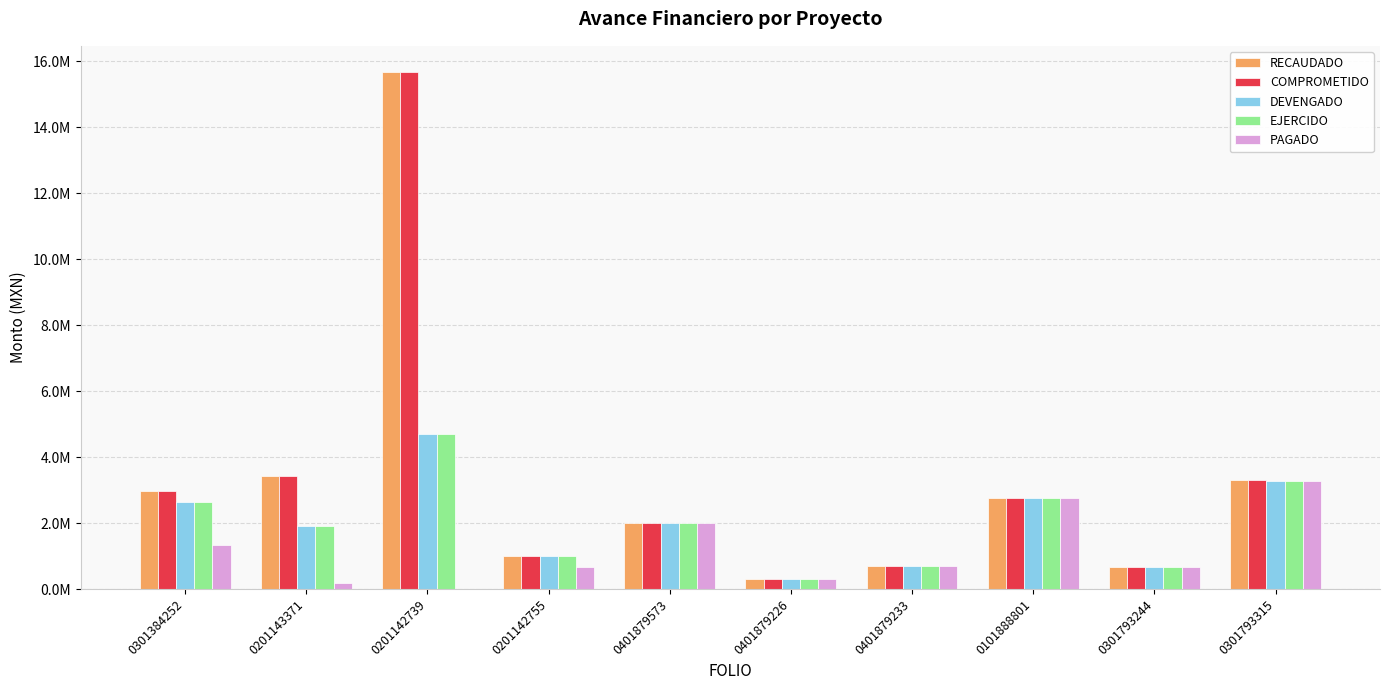

What are all the series names shown in the legend?

RECAUDADO, COMPROMETIDO, DEVENGADO, EJERCIDO, PAGADO